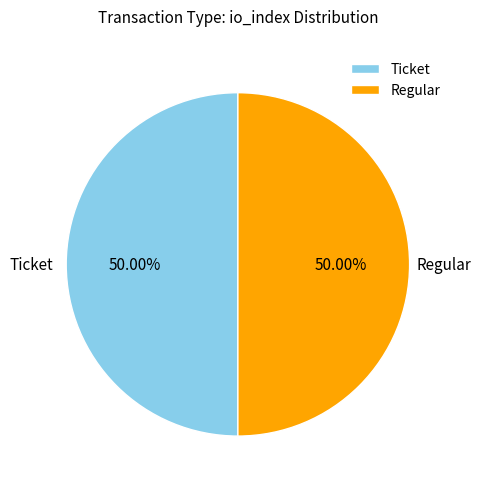

What is the ratio of the value at Ticket to the value at Regular?

1.0